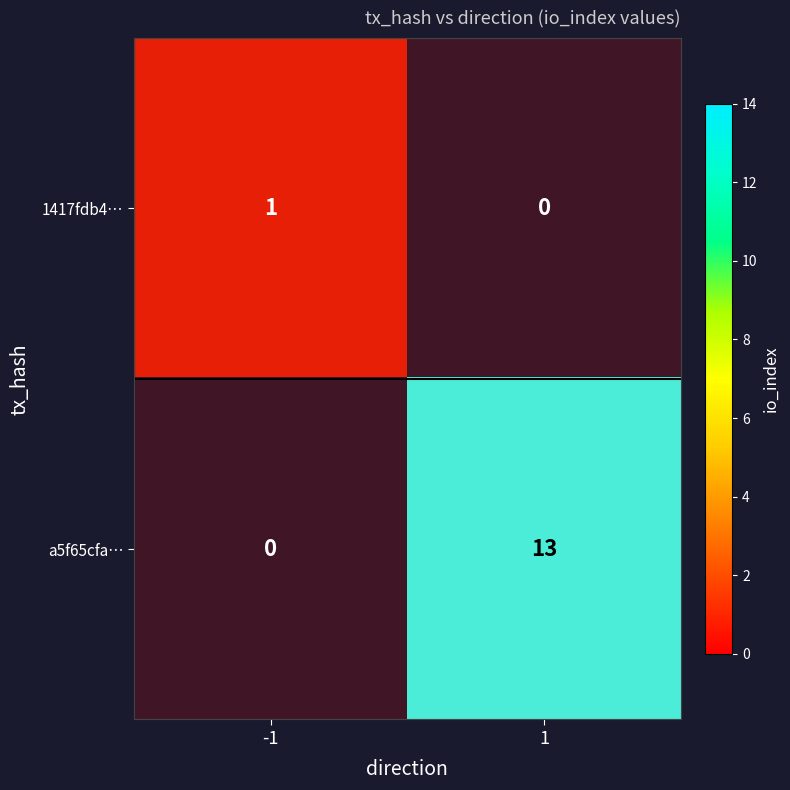

True or false: a5f65cfa… has a value of 6 at 1.

False